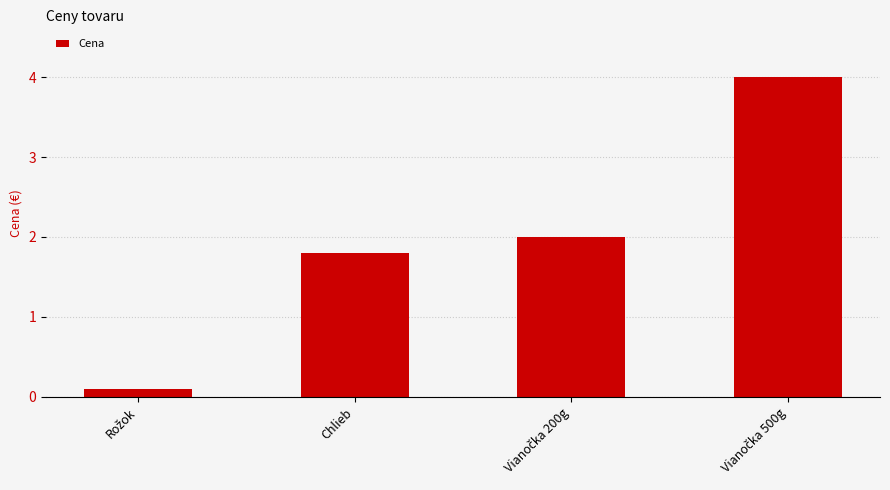

What is the approximate value at Chlieb?

1.8